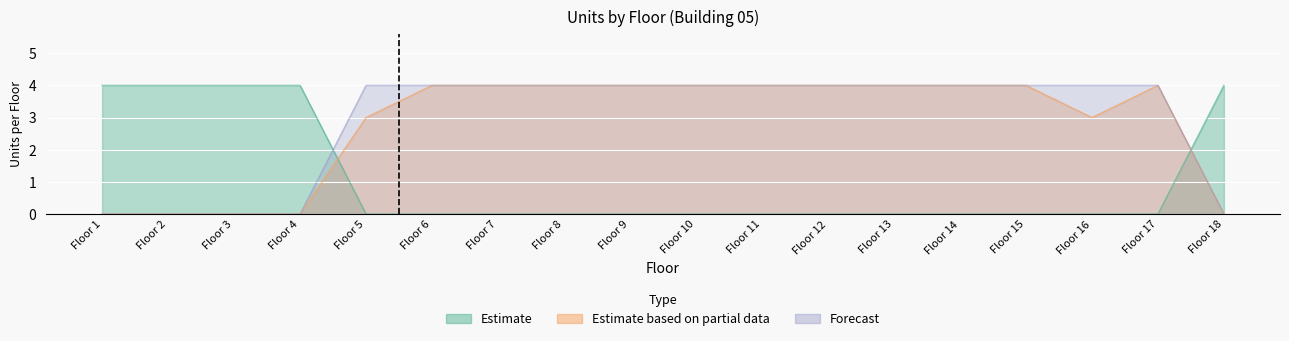

How many positive values does the Forecast series have?

13